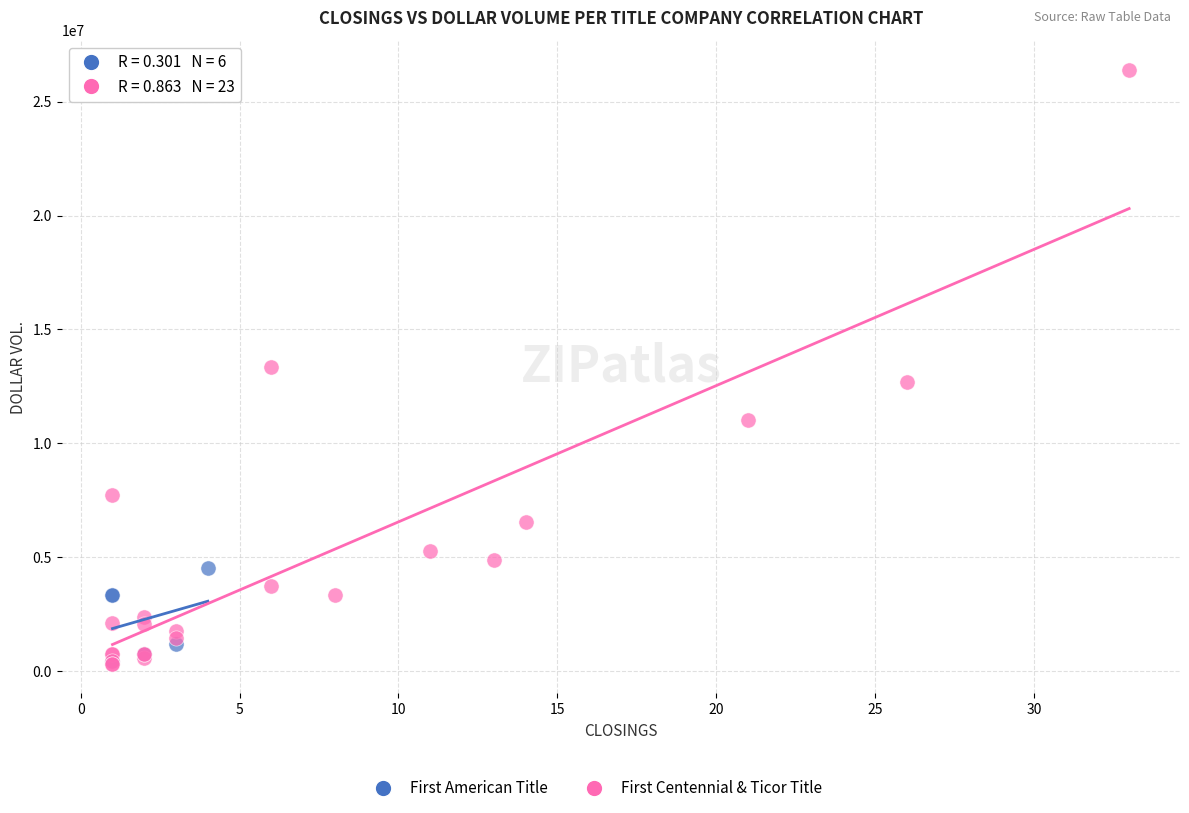

Which series has the widest spread of Y values?

First Centennial & Ticor Title